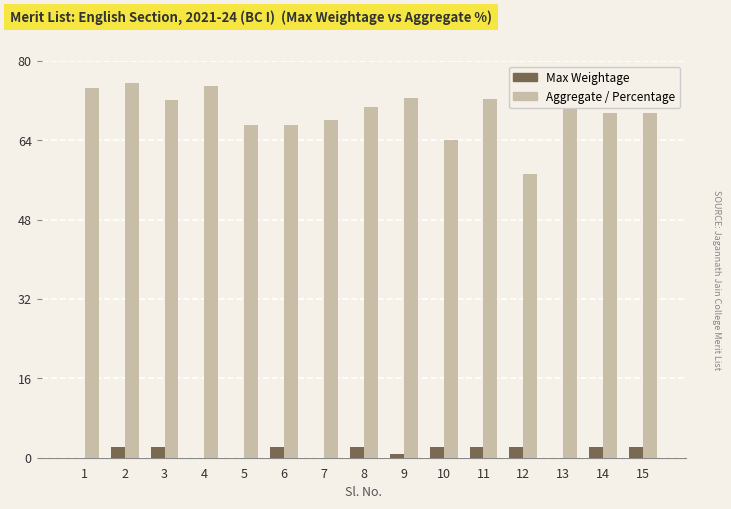

What is the maximum value for Aggregate / Percentage?

75.6